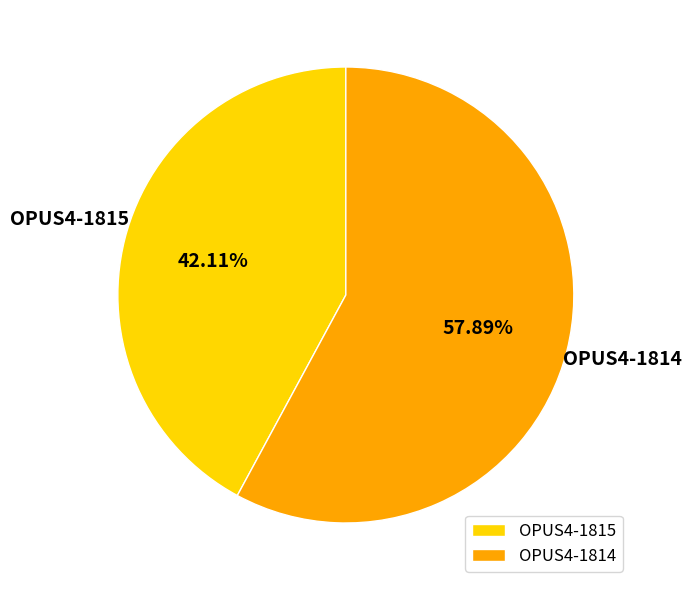

Which has a higher value, OPUS4-1815 or OPUS4-1814?

OPUS4-1814